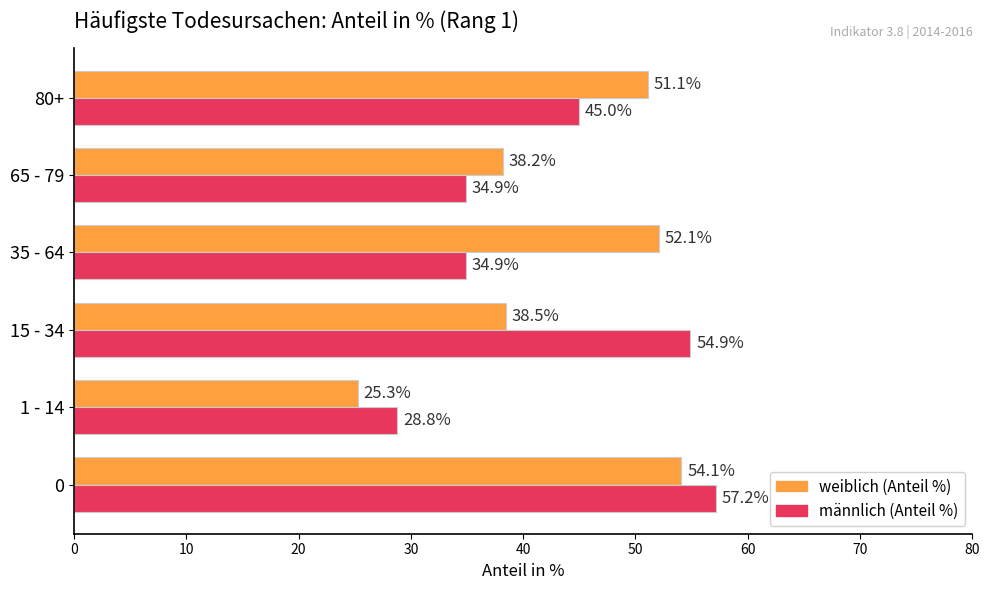

What is the difference between the highest and lowest values at 35 - 64?

17.2